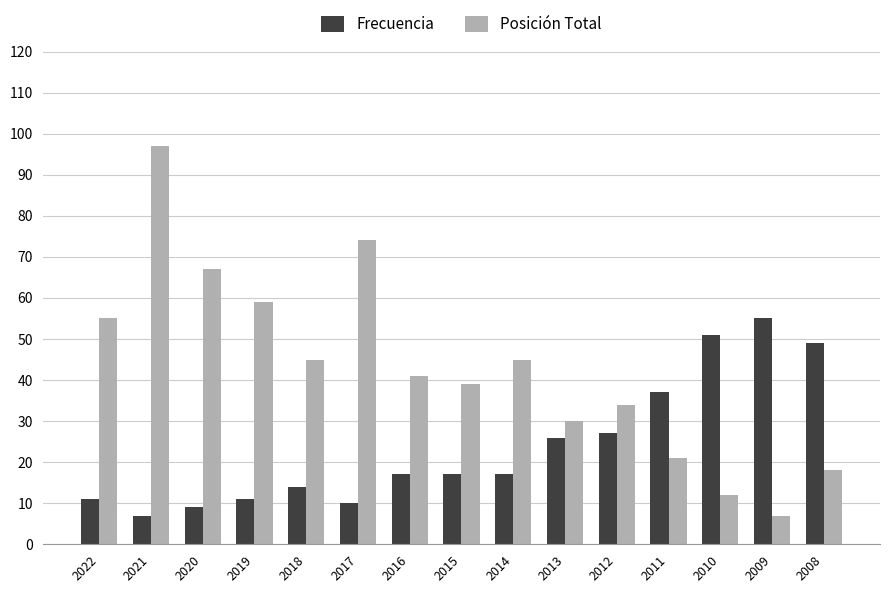

Reading left to right, transcribe all the data shown in this chart.

Frecuencia: 11	7	9	11	14	10	17	17	17	26	27	37	51	55	49
Posición Total: 55	97	67	59	45	74	41	39	45	30	34	21	12	7	18